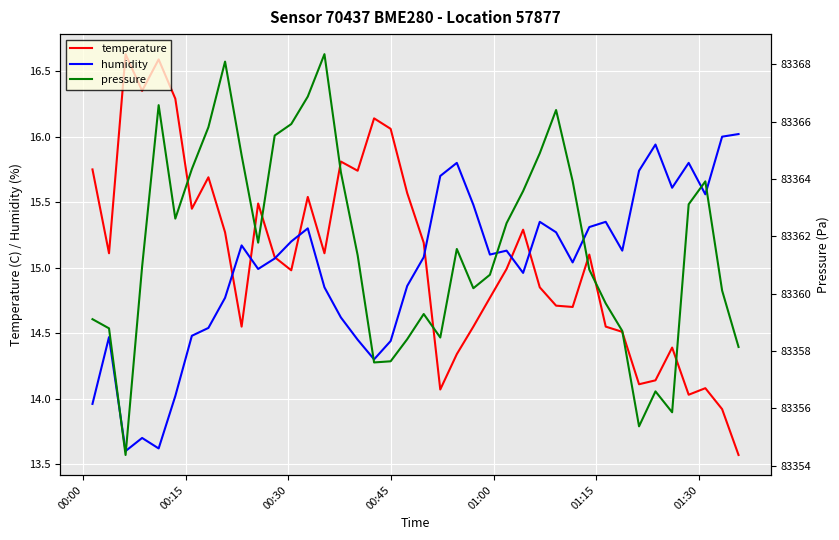

True or false: temperature and pressure cross at least once.

False